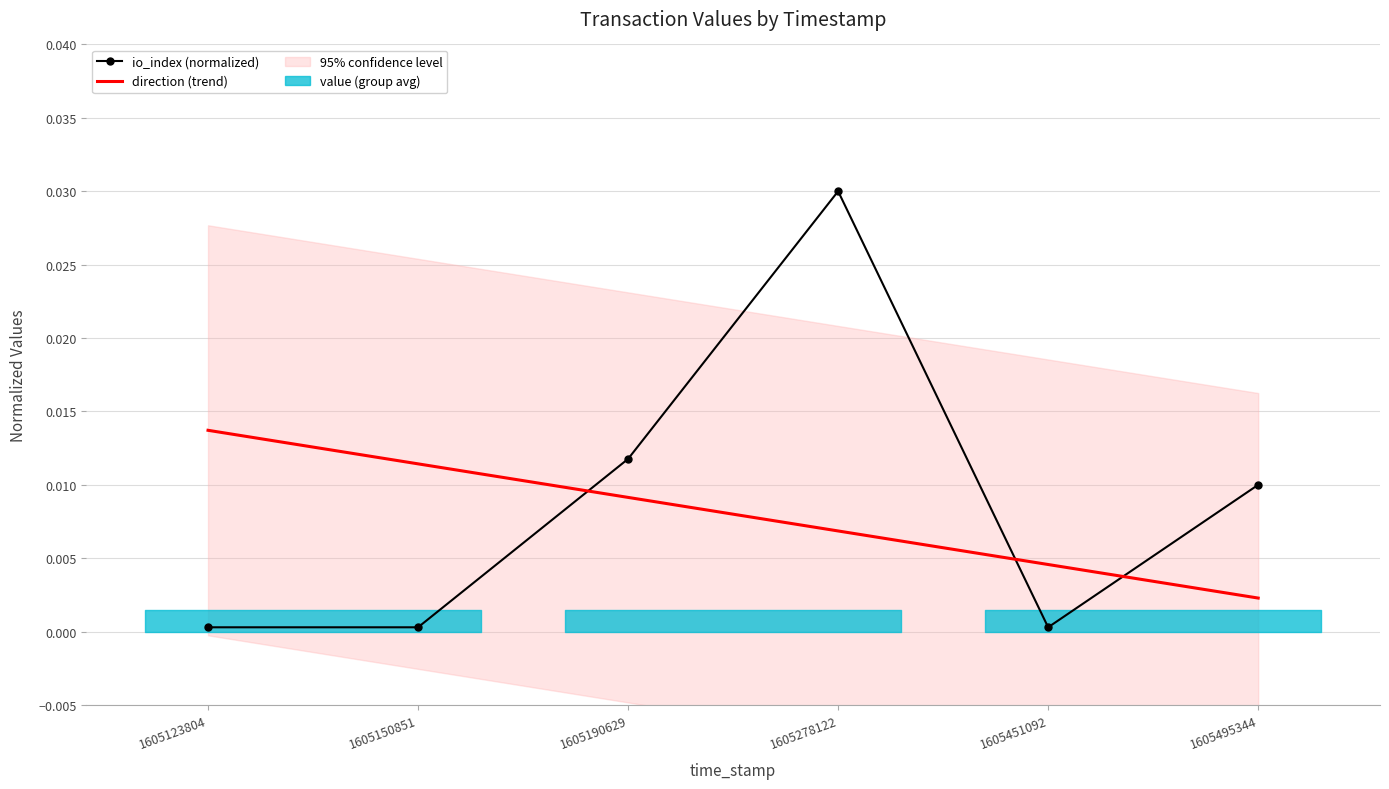

Rank the series at 1605123804 from lowest to highest value.

io_index (normalized), direction (trend)